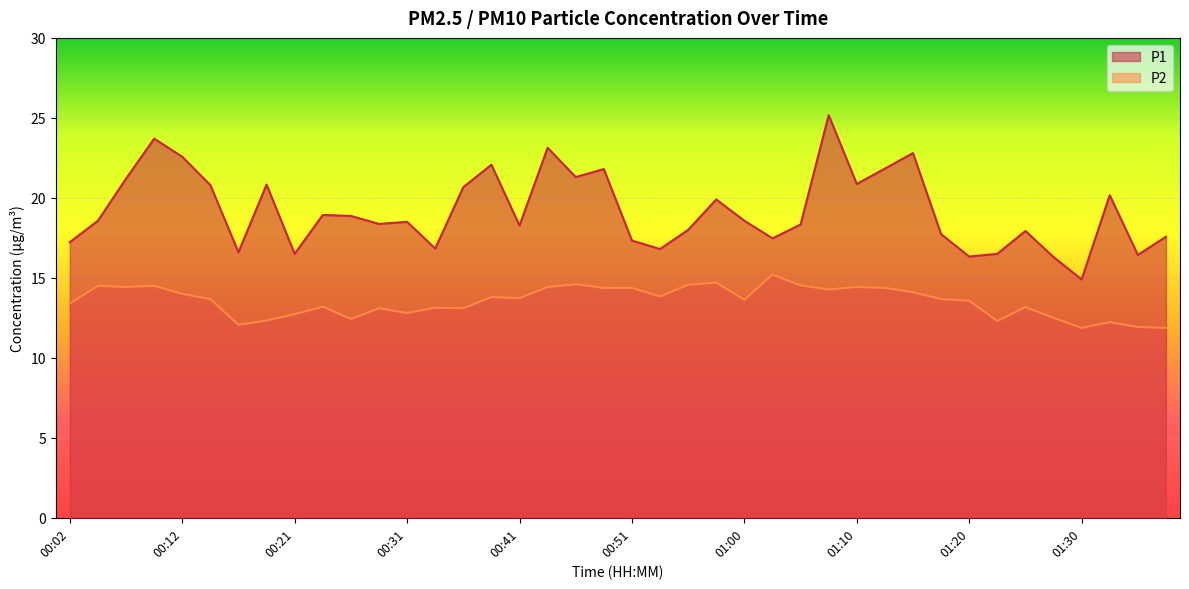

What is the maximum value shown in the chart?

25.2